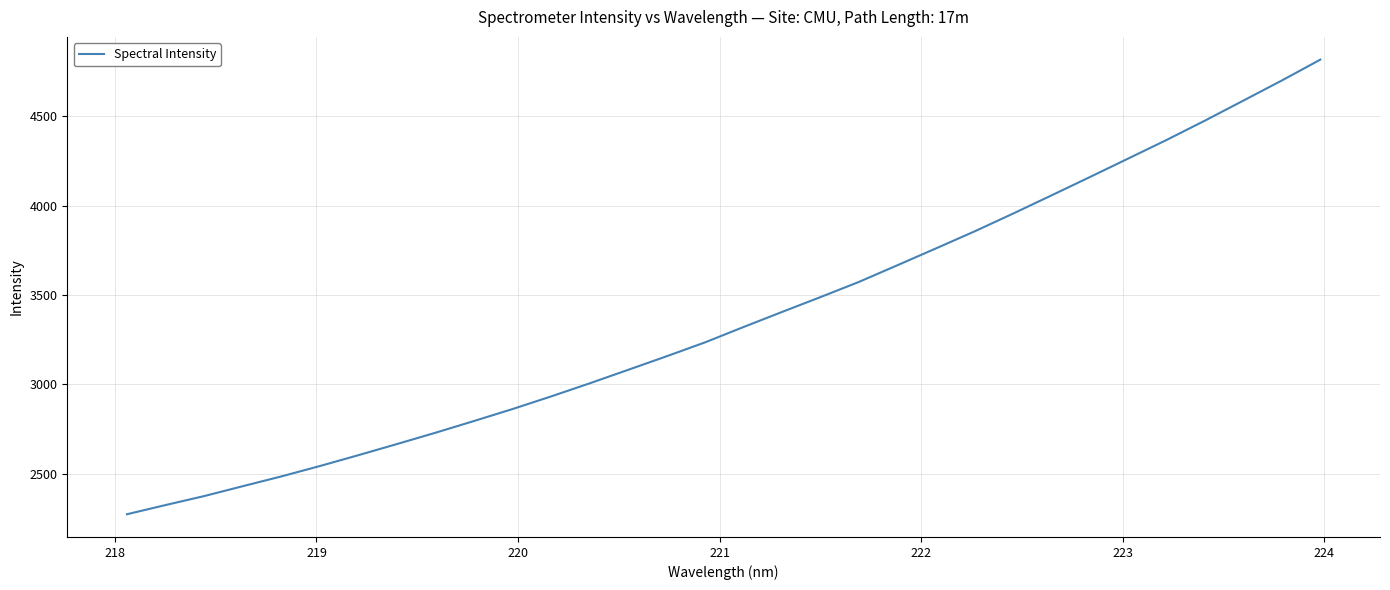

What is the difference between the maximum and minimum values?

2543.5